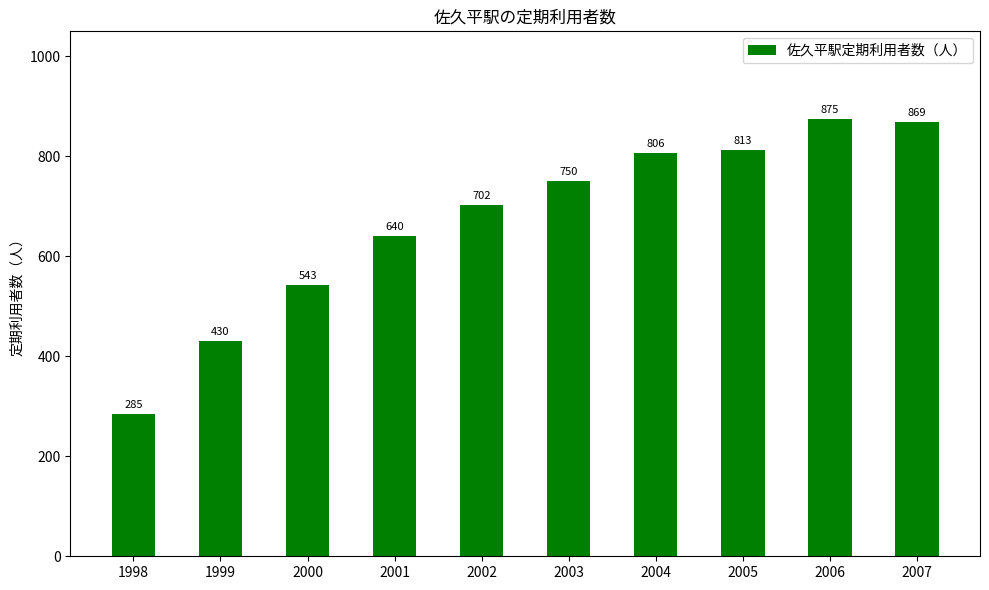

What is the difference between the maximum and minimum values?

590